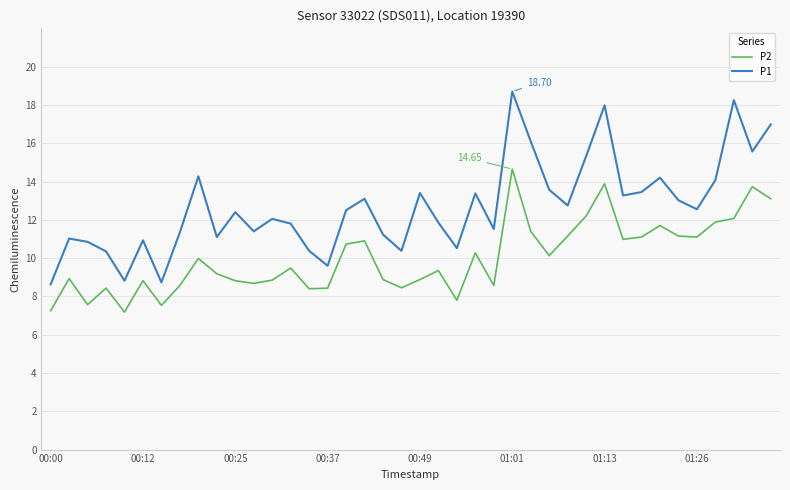

Which series has the widest spread of values?

P1